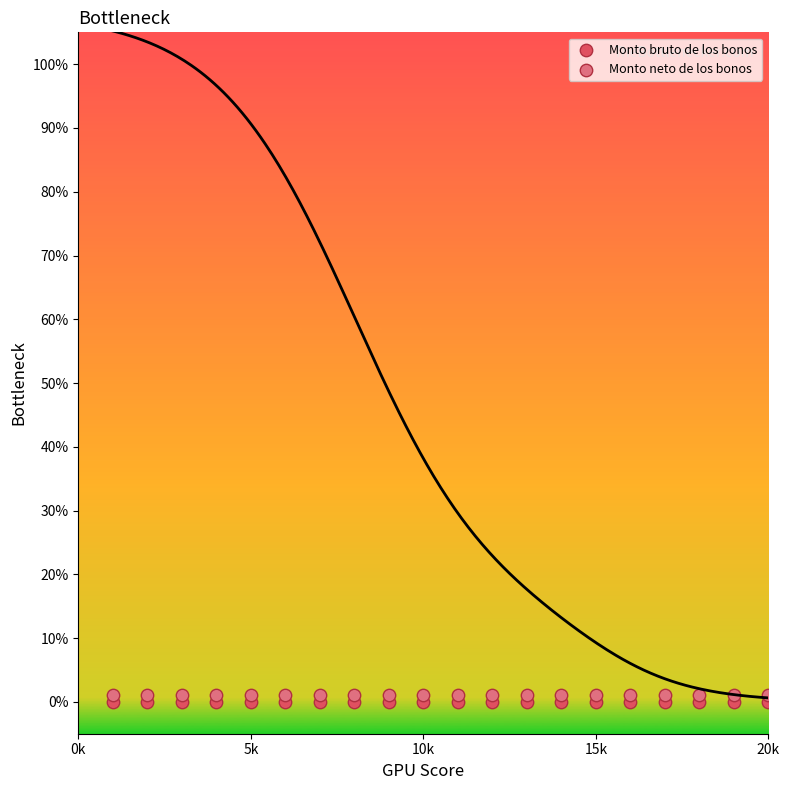

Which series contains the lowest Y value?

Monto bruto de los bonos